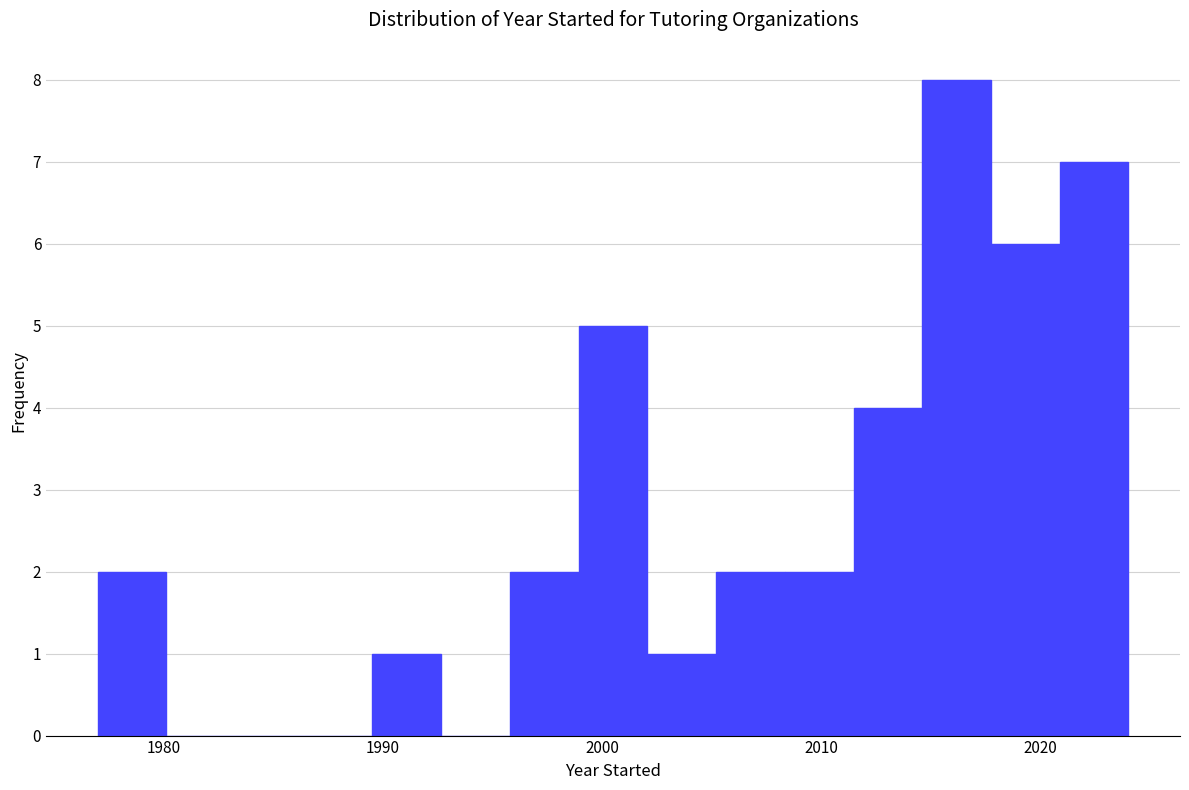

Read against the x-axis, roughly where is the centre of the tallest bar?

2016